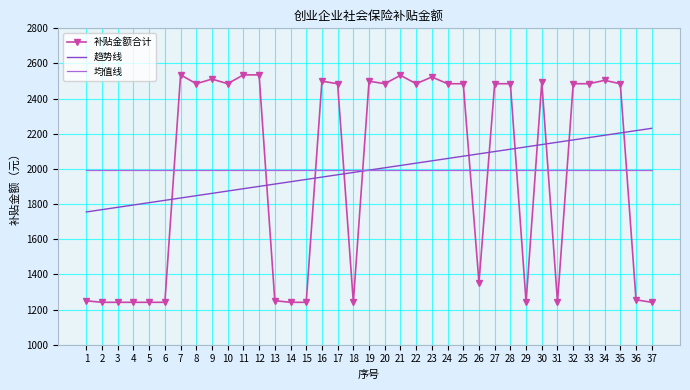

List the series in order of their peak value, highest first.

补贴金额合计, 趋势线, 均值线